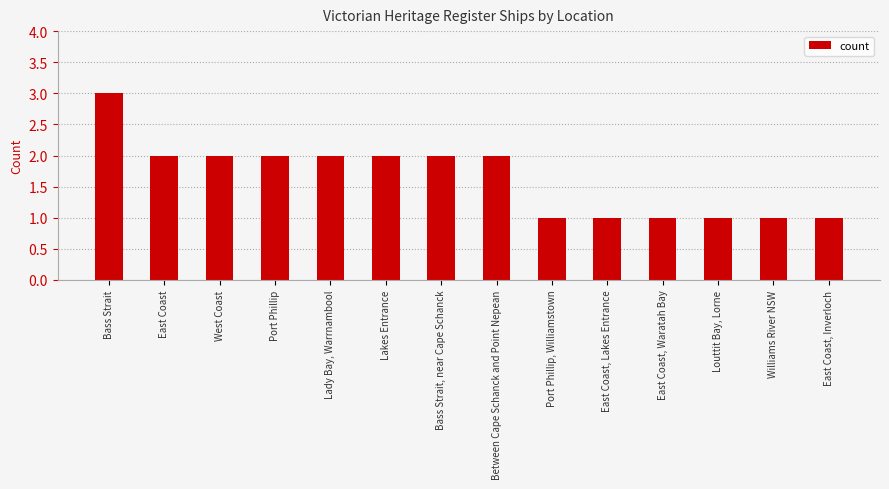

What position from the left is Between Cape Schanck and Point Nepean?

8